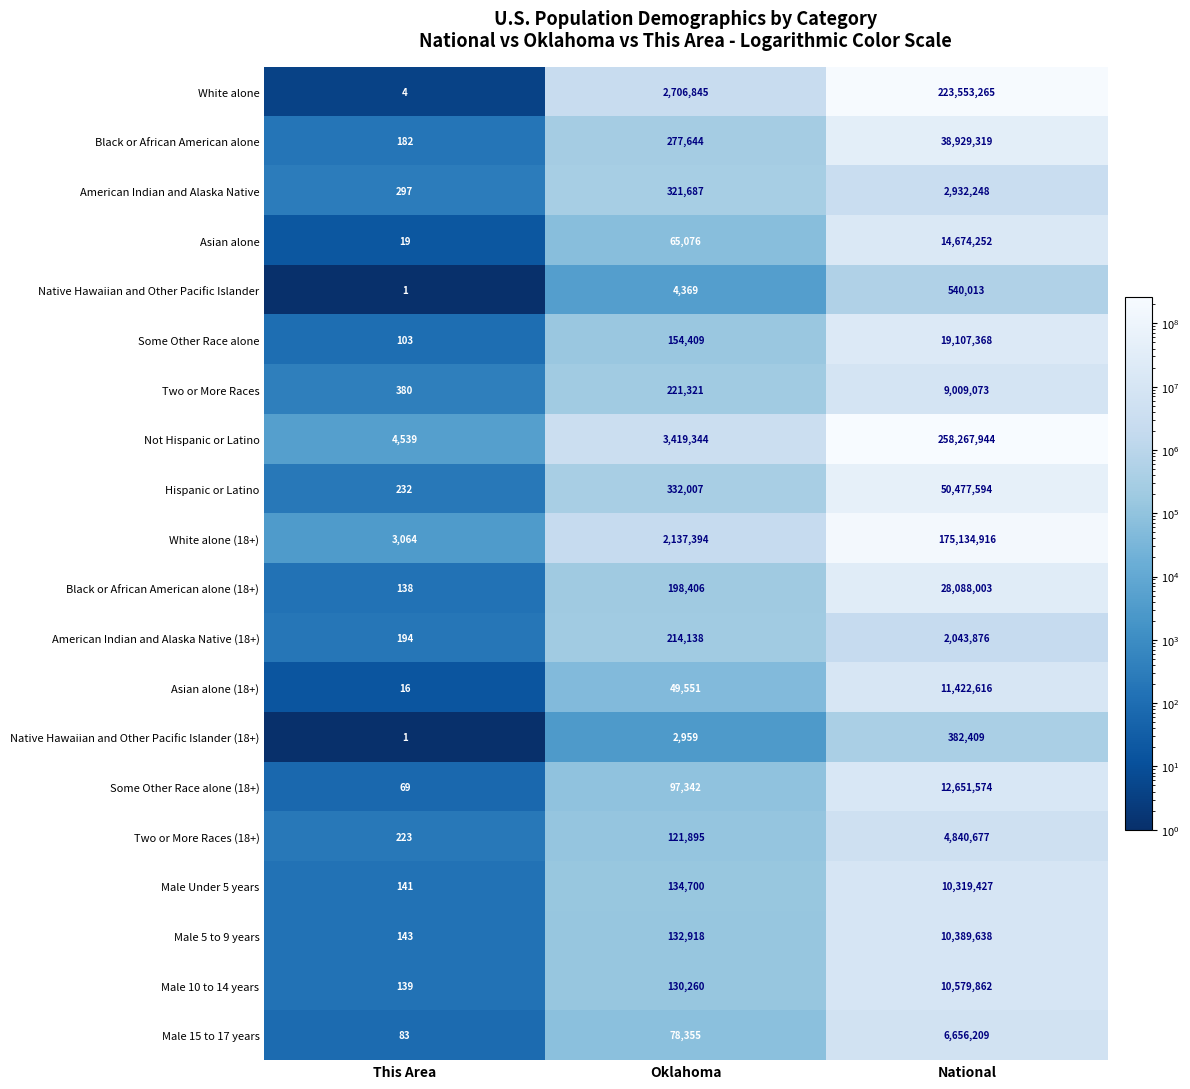

Which series changed the most between This Area and Oklahoma?

Not Hispanic or Latino